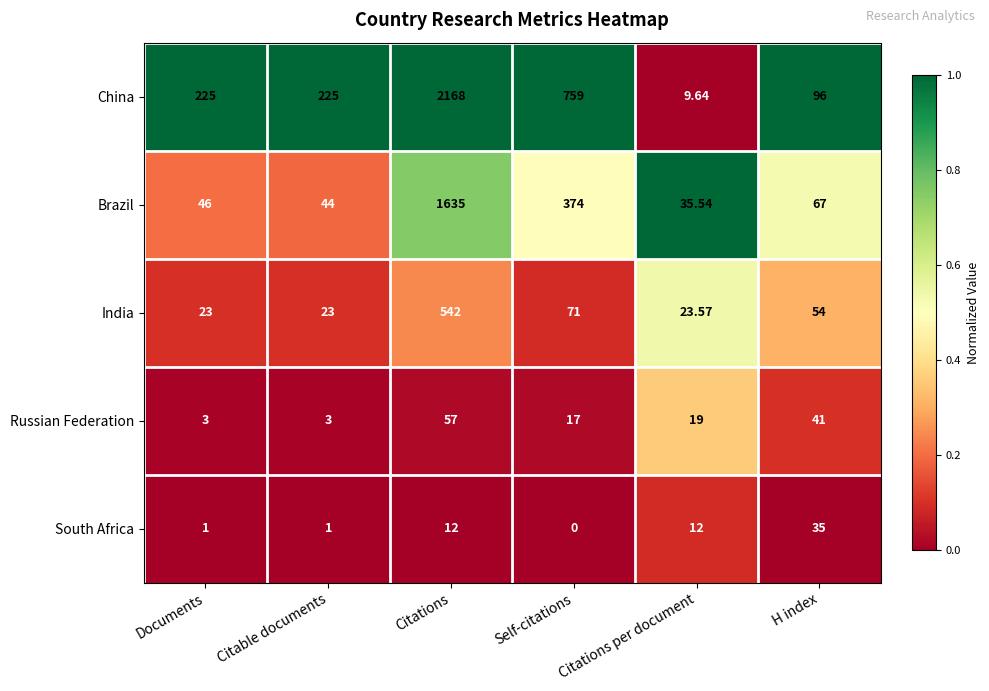

At which label does Brazil first exceed 67?

Citations